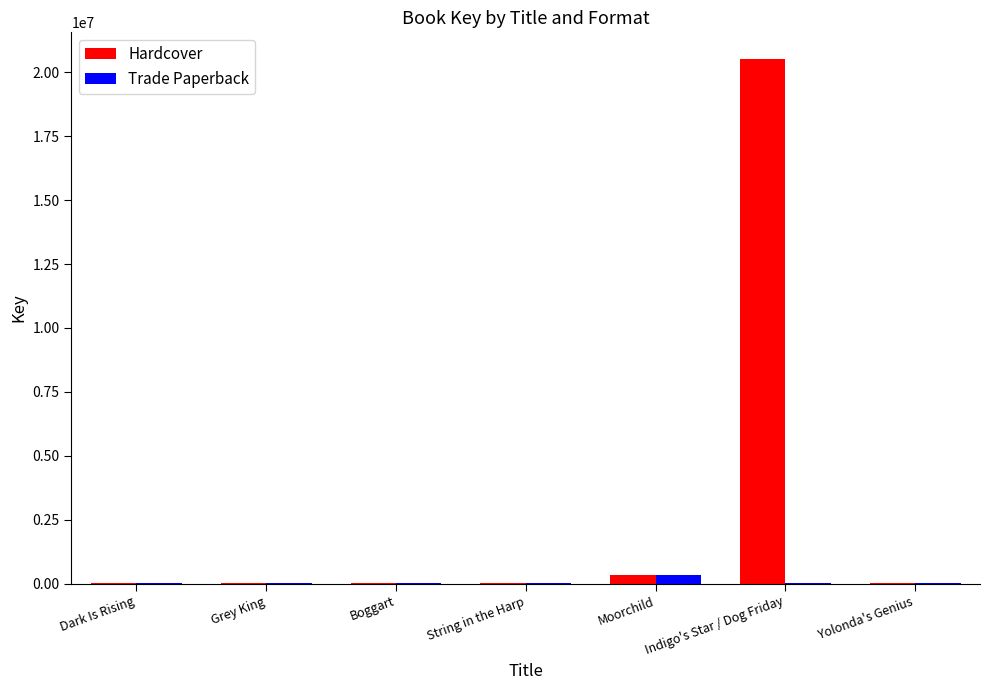

At which category is the sum across all series the highest?

Indigo's Star / Dog Friday